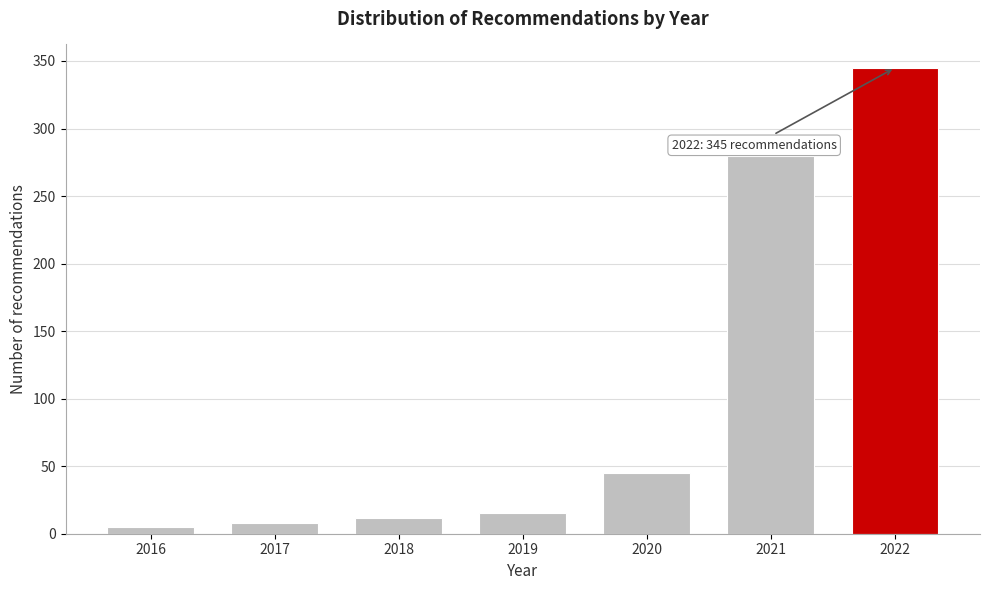

Reading left to right, extract all data points from this chart.

2016=5	2017=8	2018=12	2019=15	2020=45	2021=280	2022=345